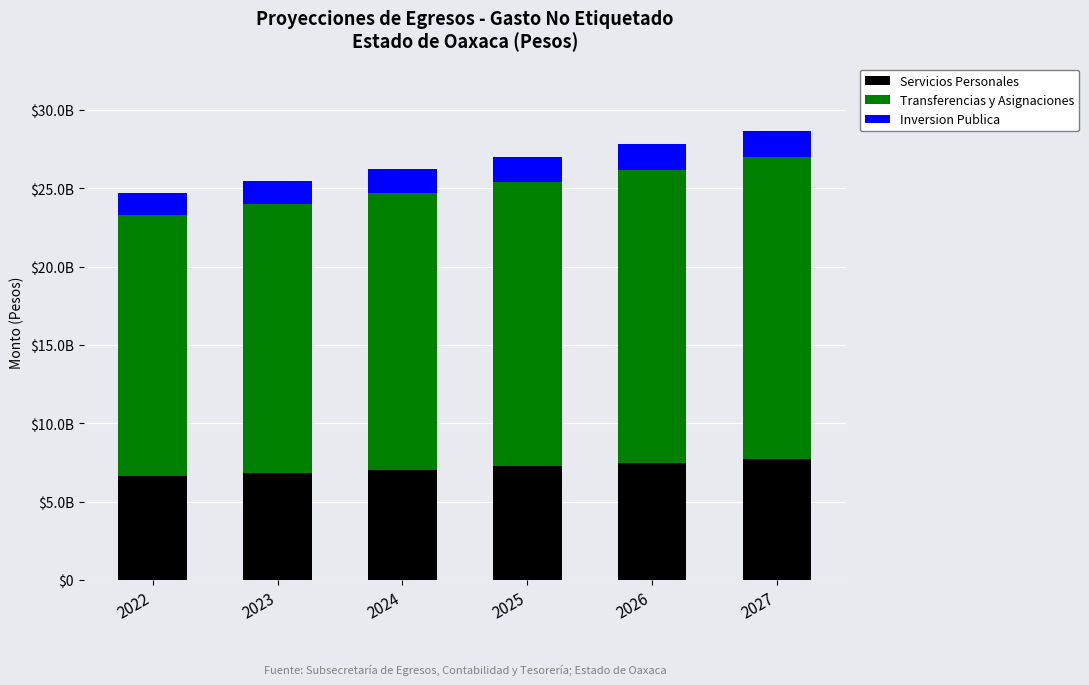

What are all the series names shown in the legend?

Servicios Personales, Transferencias y Asignaciones, Inversion Publica